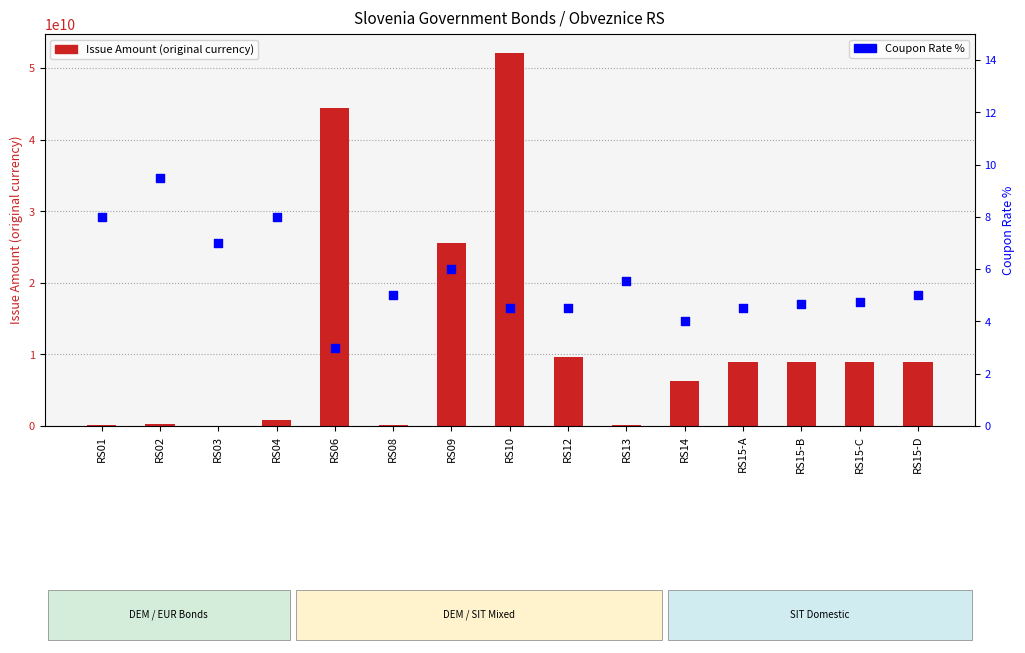

What is the total value across all series at RS01?

200000008.0